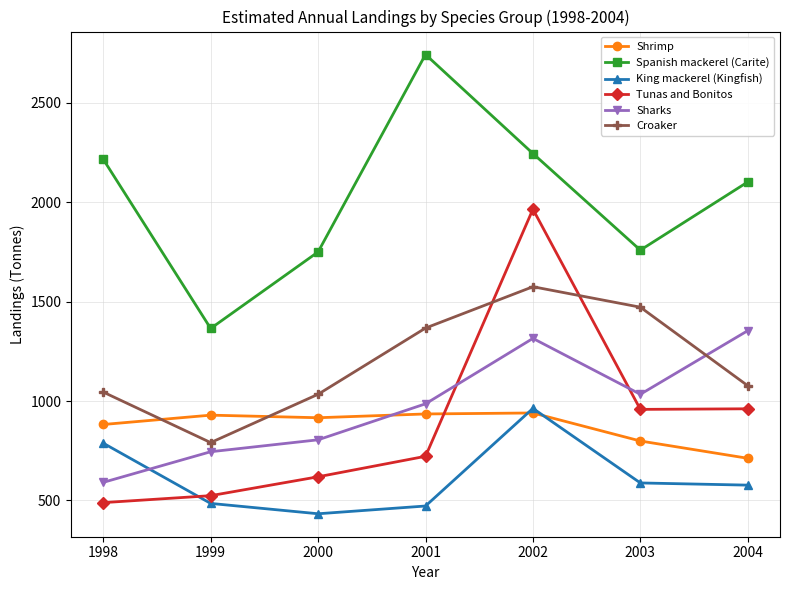

True or false: Sharks has a value of 591 at 1998.

True